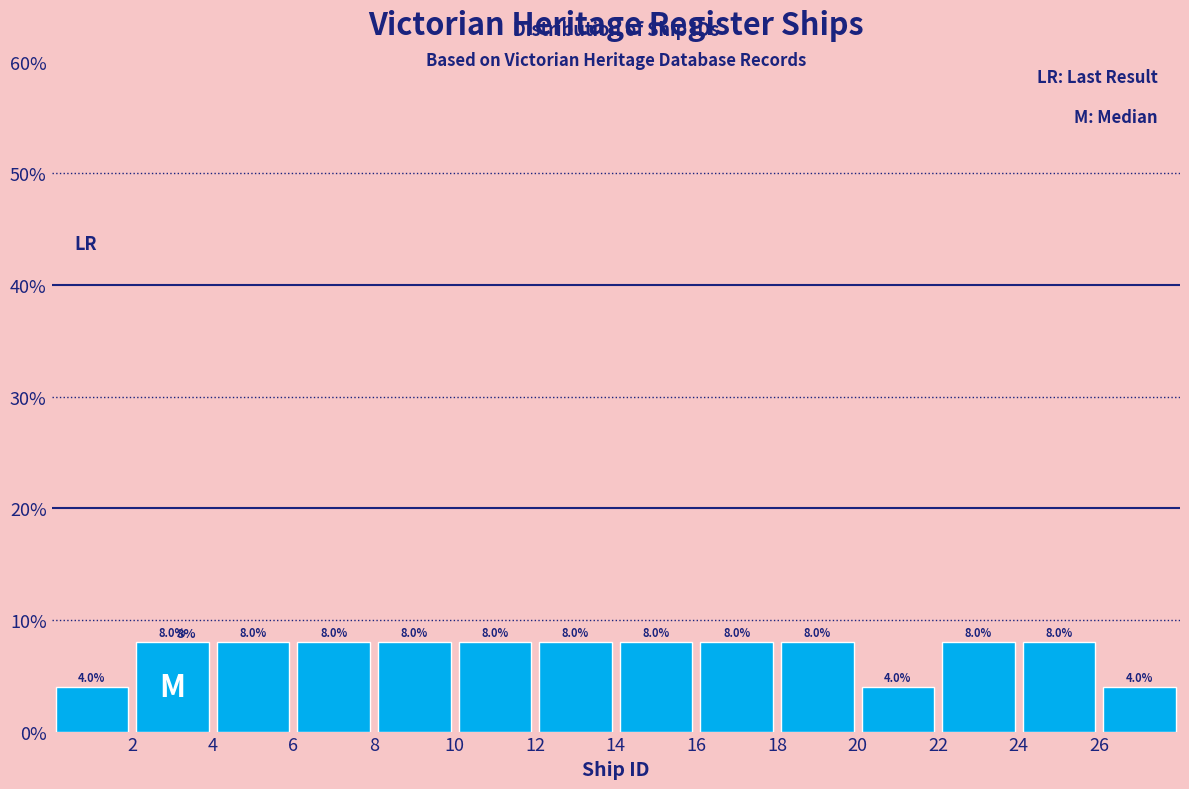

Reading left to right, transcribe this chart: for each bar, give the range it covers on the x-axis and its height.

0 to 2: 4.0
2 to 4: 8.0
4 to 6: 8.0
6 to 8: 8.0
8 to 10: 8.0
10 to 12: 8.0
12 to 14: 8.0
14 to 16: 8.0
16 to 18: 8.0
18 to 20: 8.0
20 to 22: 4.0
22 to 24: 8.0
24 to 26: 8.0
26 to 28: 4.0